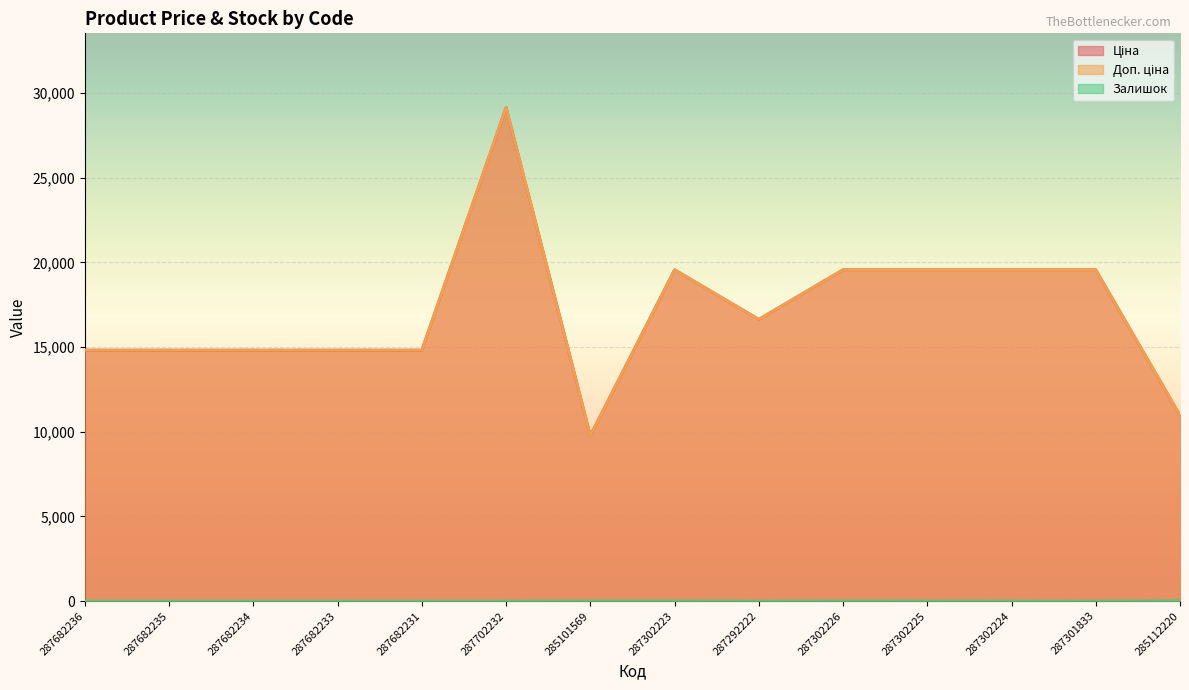

What is the difference between the Ціна values at 287301833 and 287682235?

4747.3